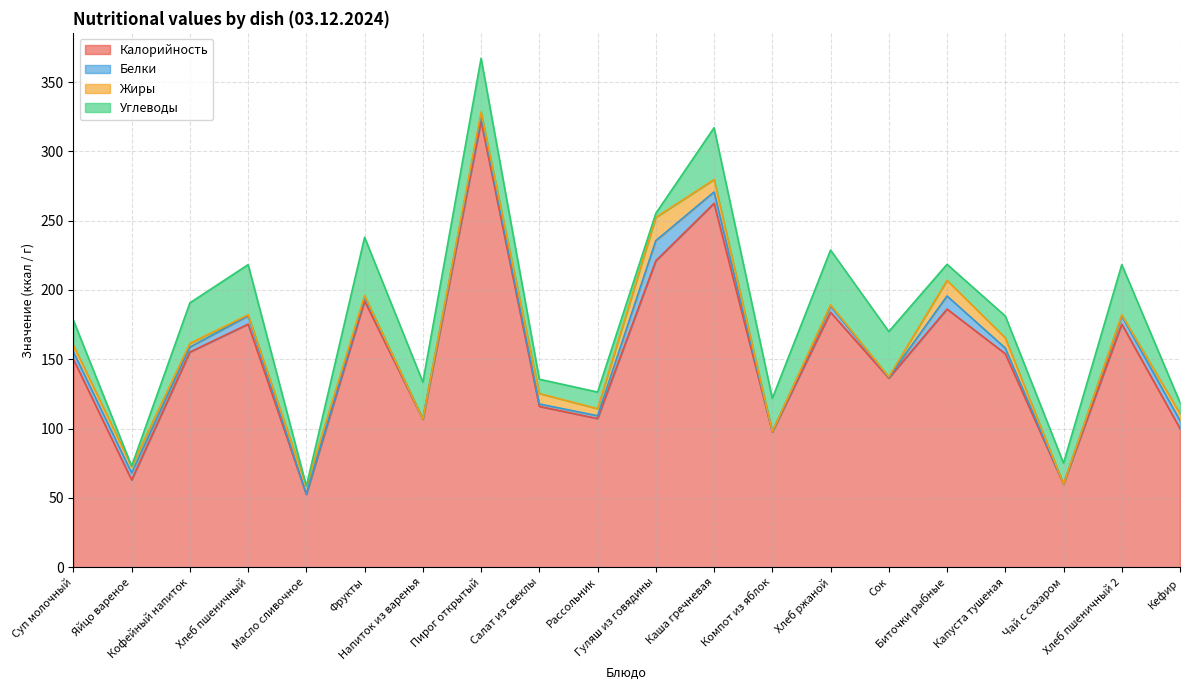

Is it true that Белки equals 4.5 at Хлеб ржаной?

True